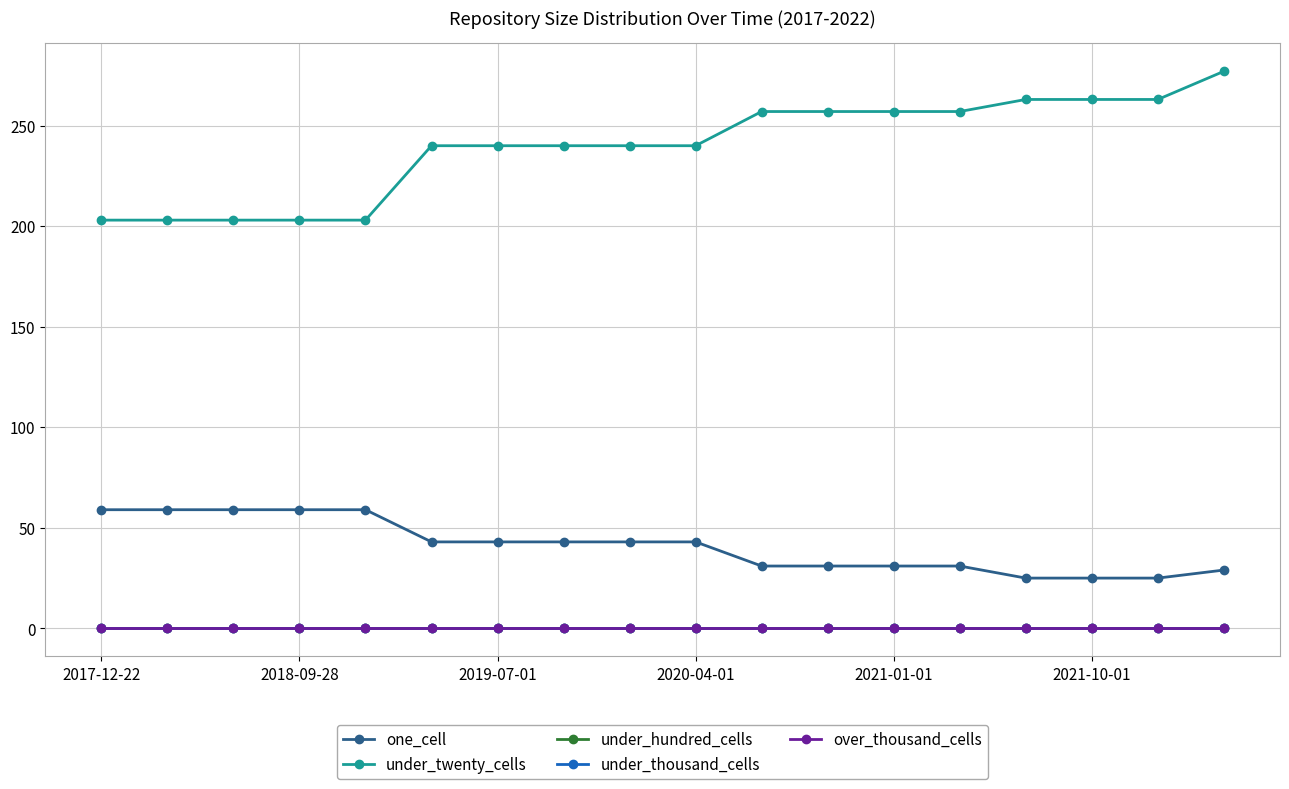

Rank the categories by over_thousand_cells value from lowest to highest.

2017-12-22, 2018-09-28, 2019-07-01, 2020-04-01, 2021-01-01, 2021-10-01, 6, 7, 8, 9, 10, 11, 12, 13, 14, 15, 16, 17